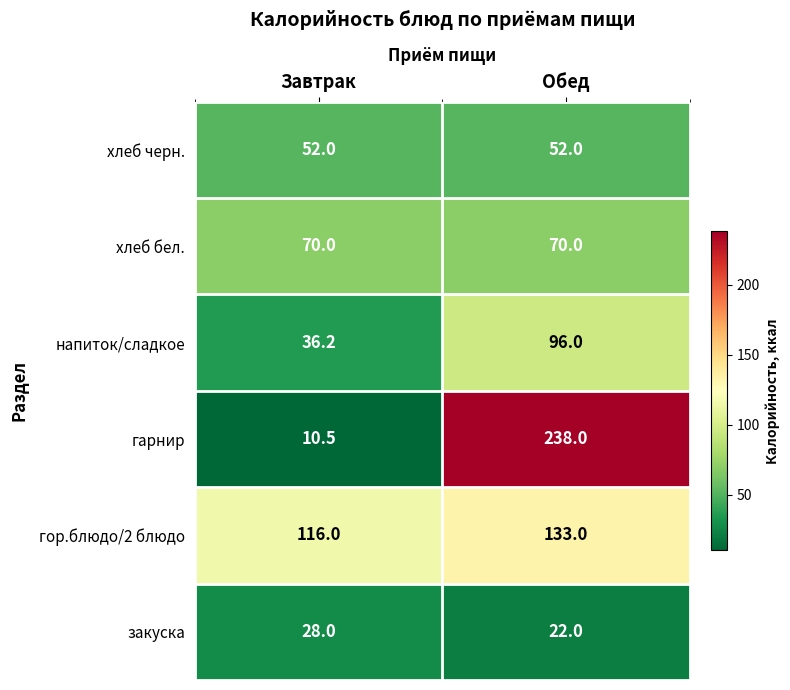

At which category is the sum across all series the highest?

Обед